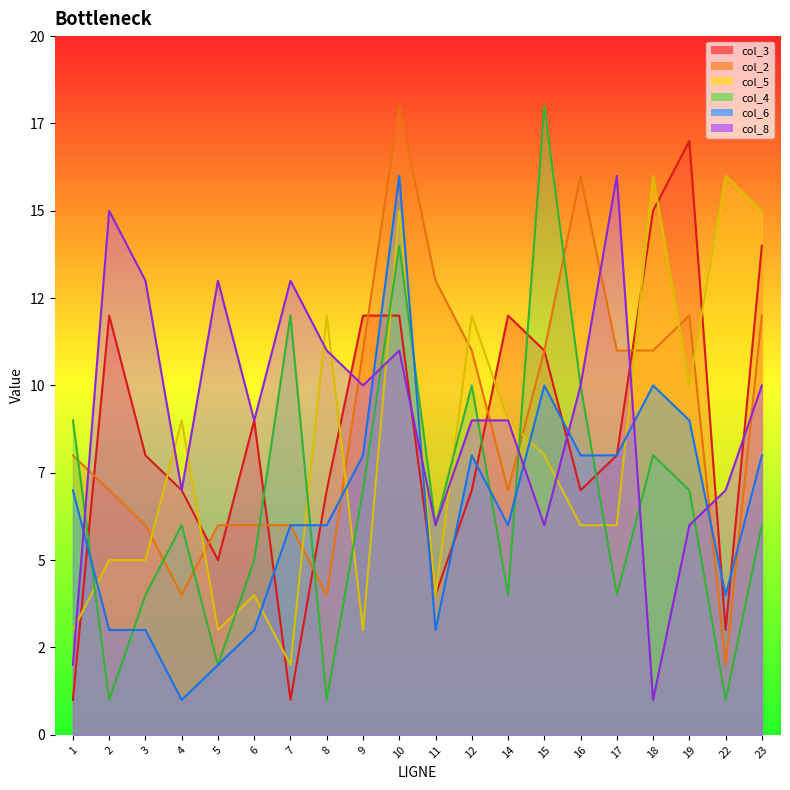

After their last crossing, which series has the higher values: col_3 or col_5?

col_5